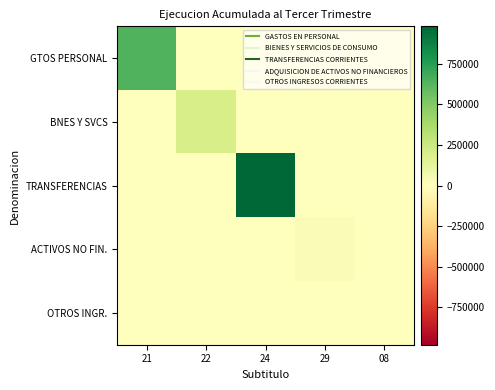

At how many categories does at least one series exceed 764182?

1